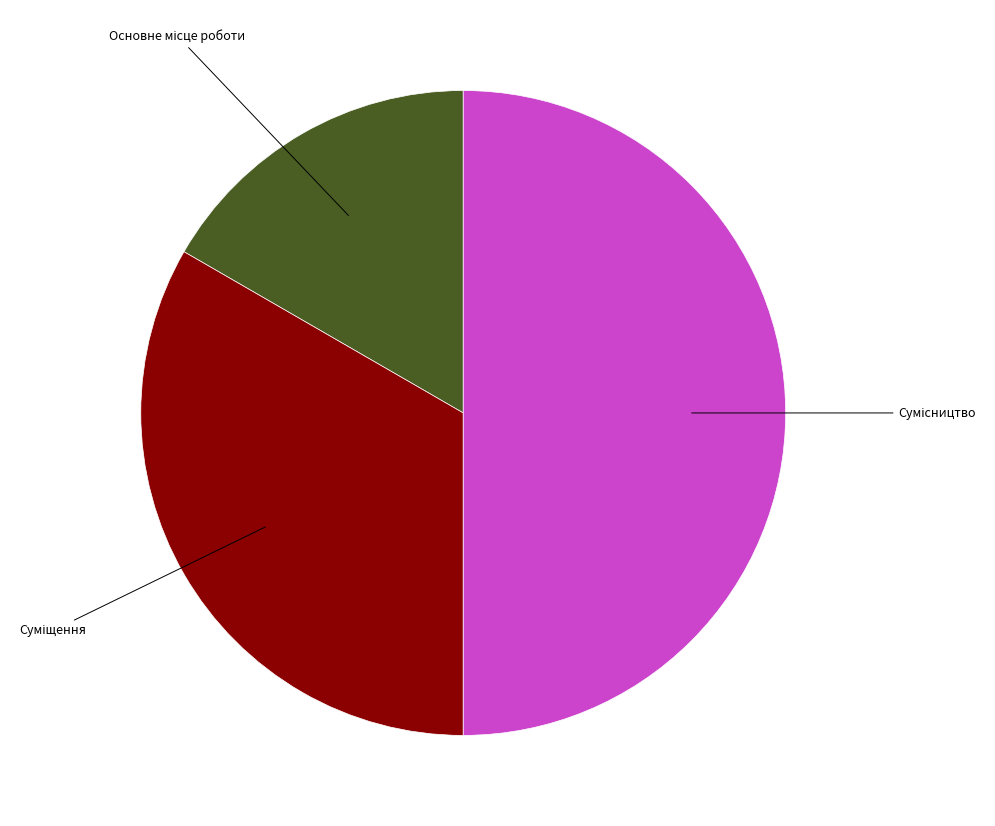

To the nearest percent, what is the difference between the largest and smallest slice percentages?

33%